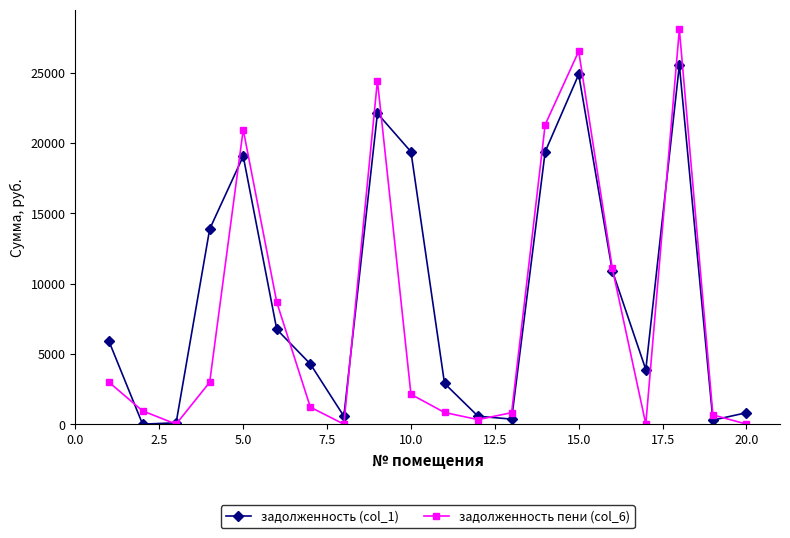

Which series has the largest total across all categories?

задолженность (col_1)